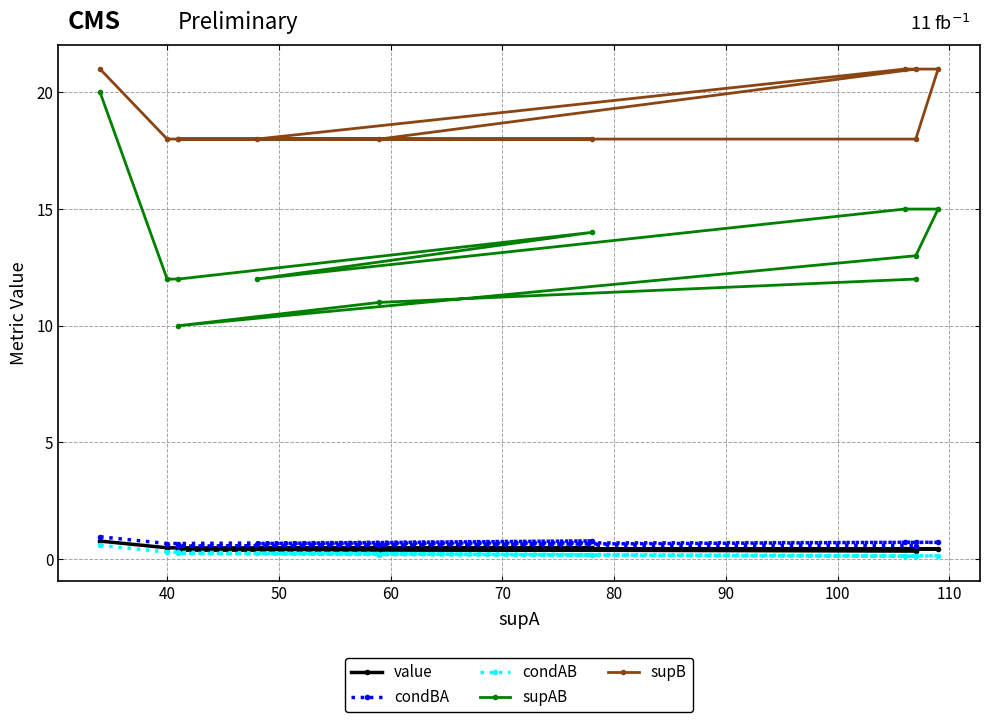

How many lines are shown in the chart?

5